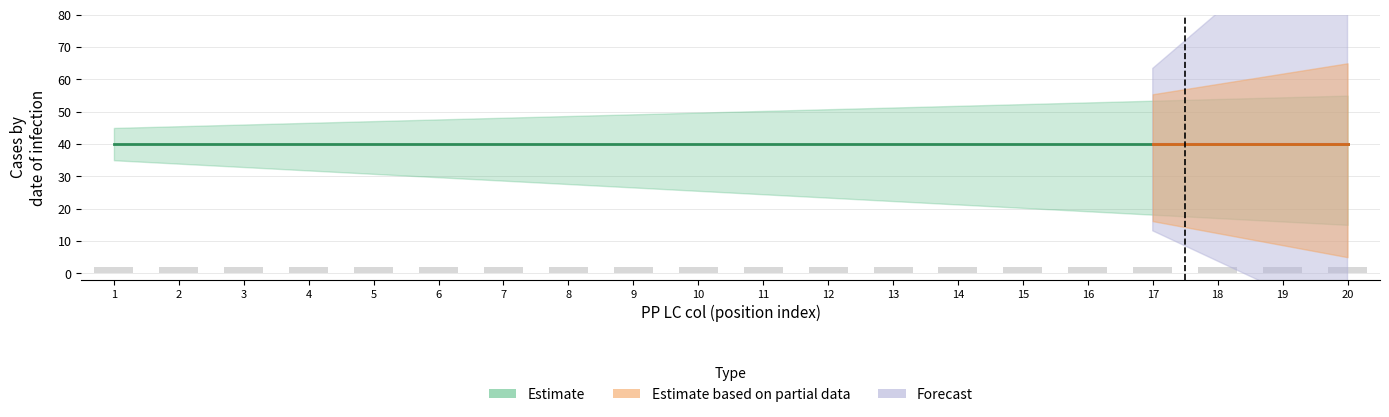

Which has a higher value, 5 or 10?

10